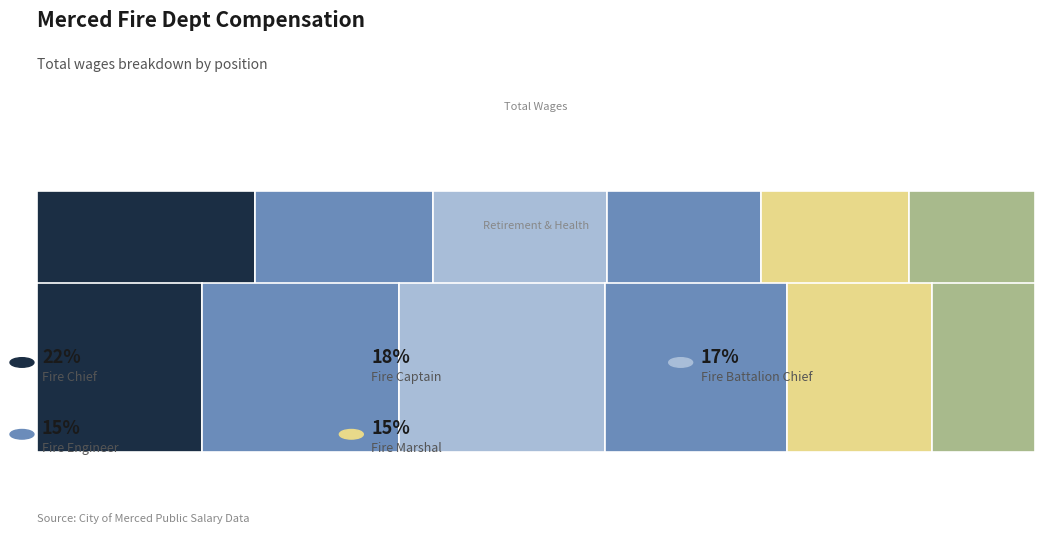

How many bars are there in each group?

2